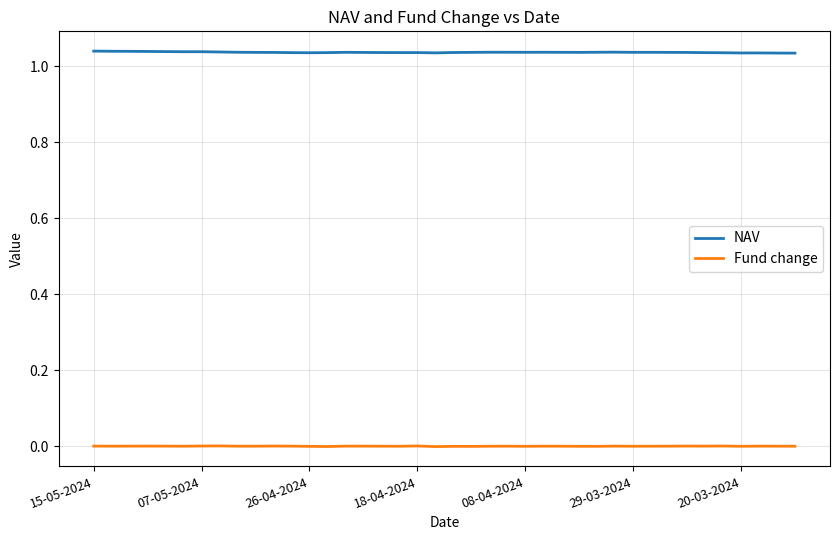

At how many categories does at least one series exceed 0?

40